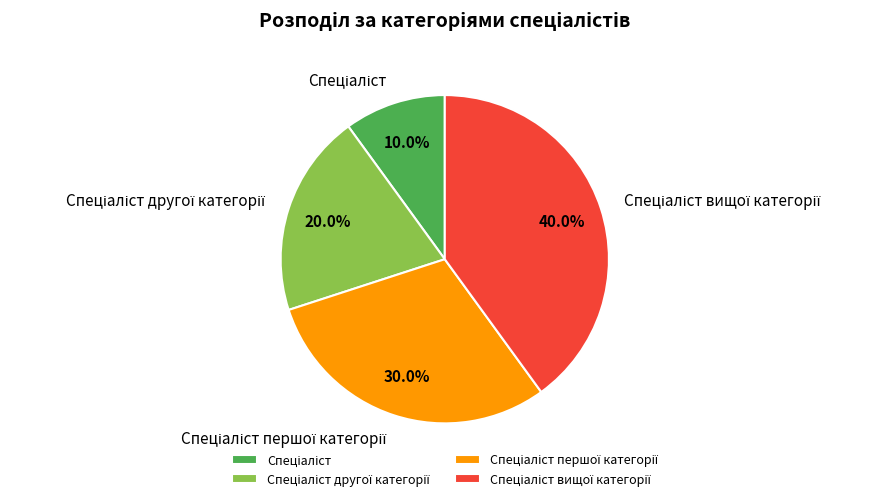

Is there a majority slice in this chart?

No